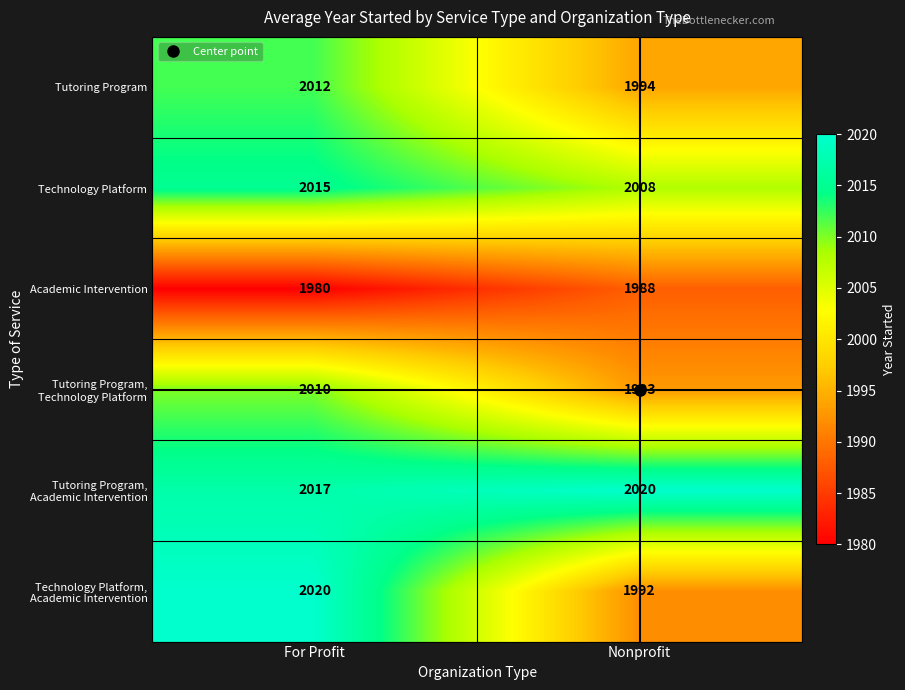

True or false: Tutoring Program has a value of 2012 at For Profit.

True